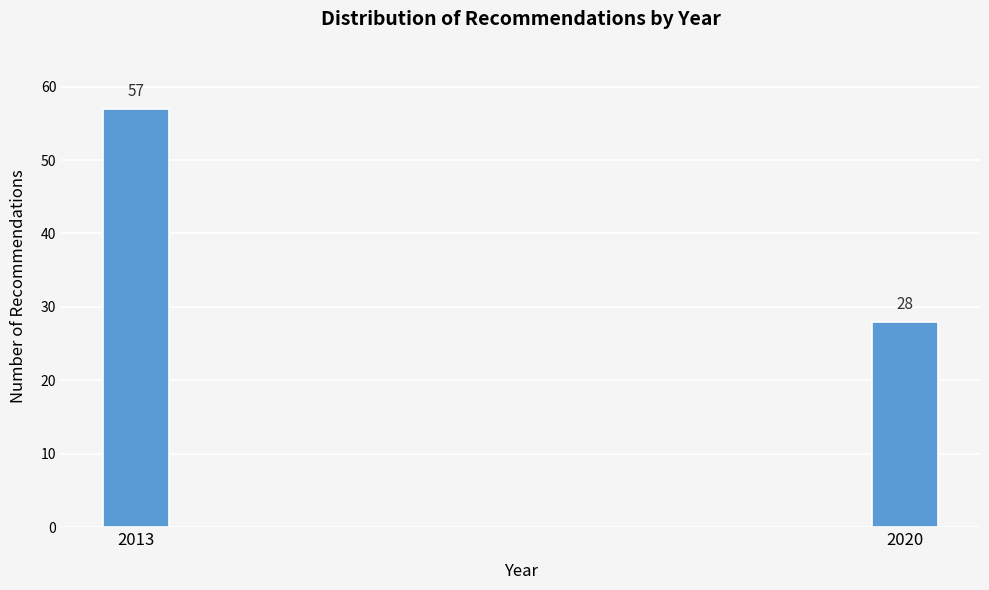

Reading right to left, transcribe all the data shown in this chart.

28	57